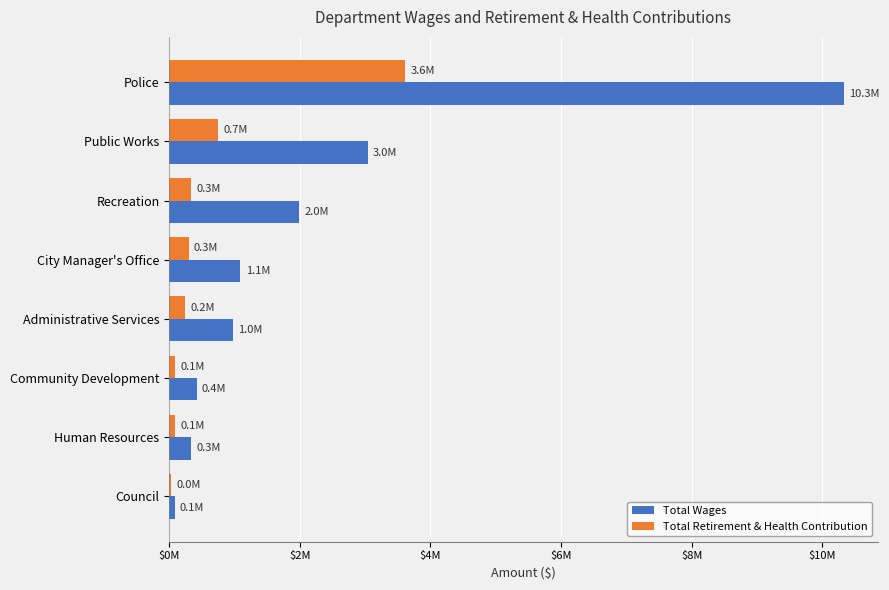

What is the value of the Total Wages bar at the 1st from the left?

10330186